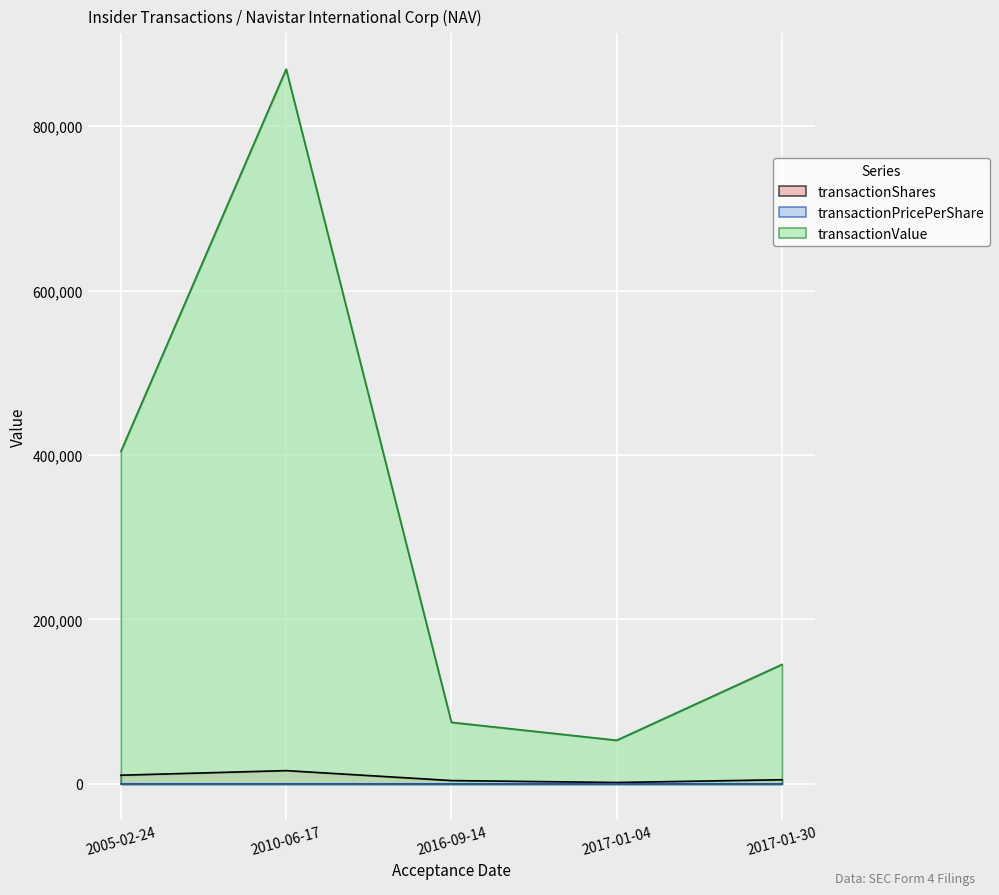

How many categories are shown in the chart?

5